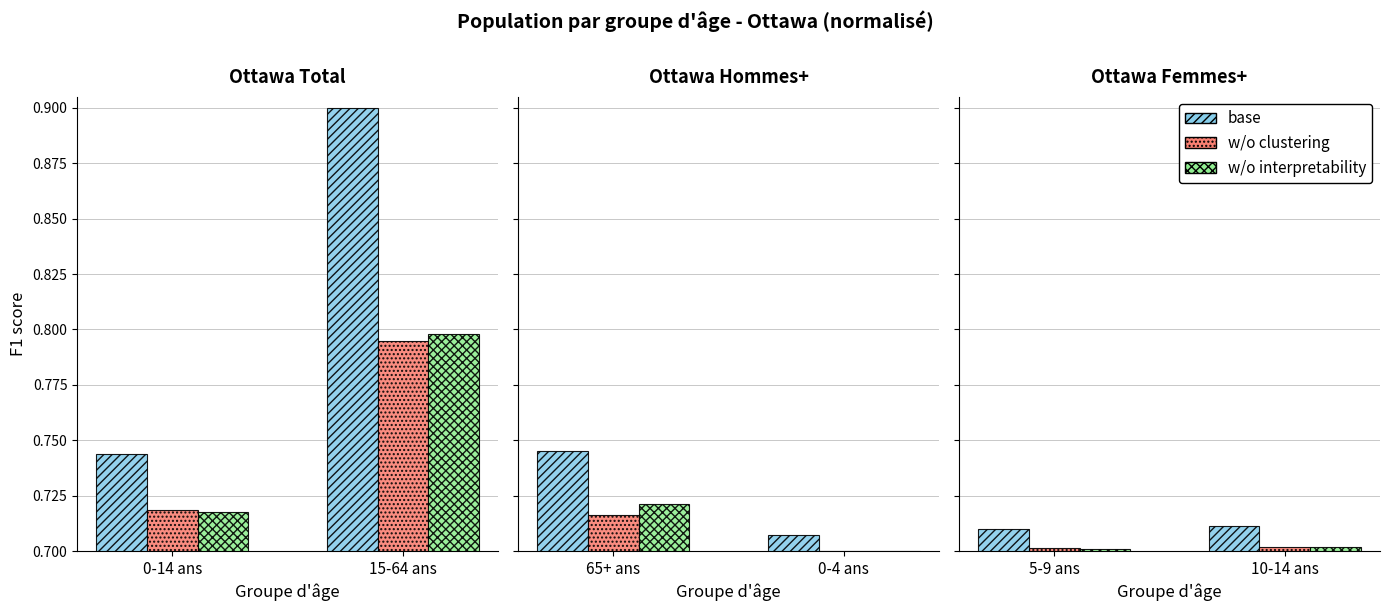

Between 10-14 ans and 5-9 ans, which is larger?

10-14 ans